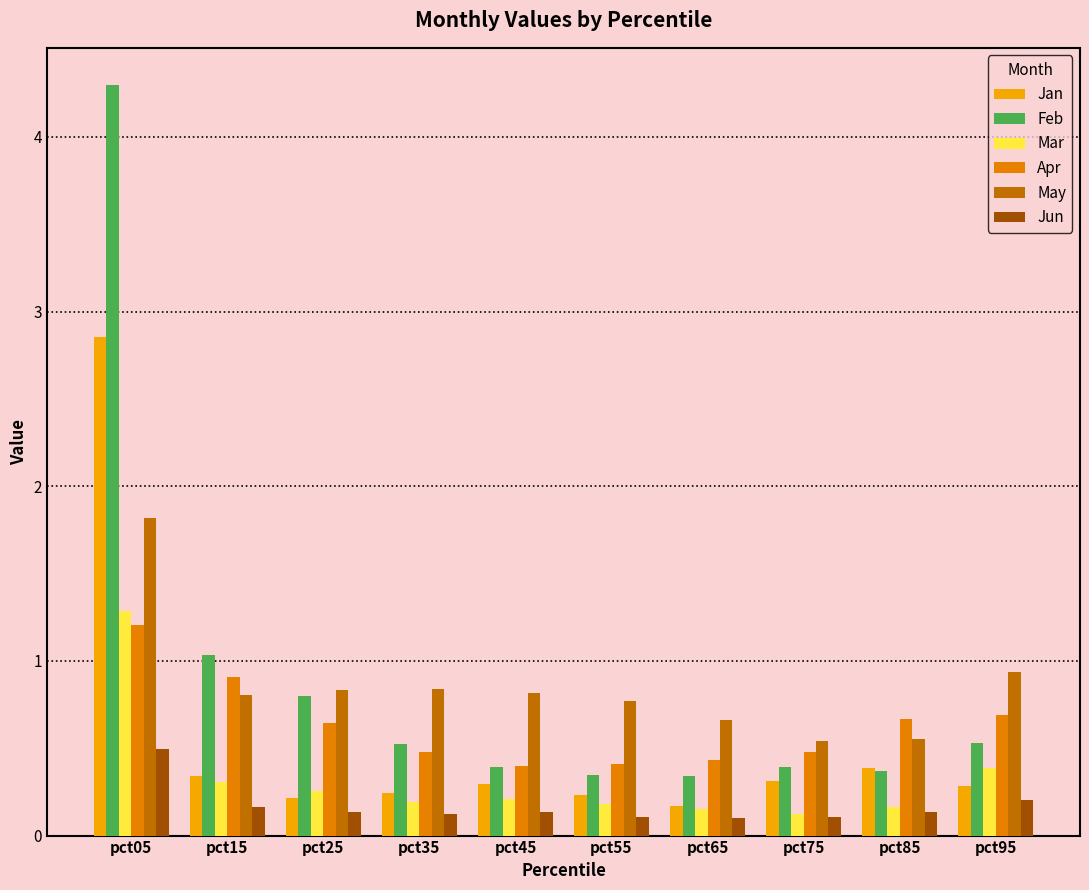

Rank the series at pct25 from highest to lowest value.

May, Feb, Apr, Mar, Jan, Jun